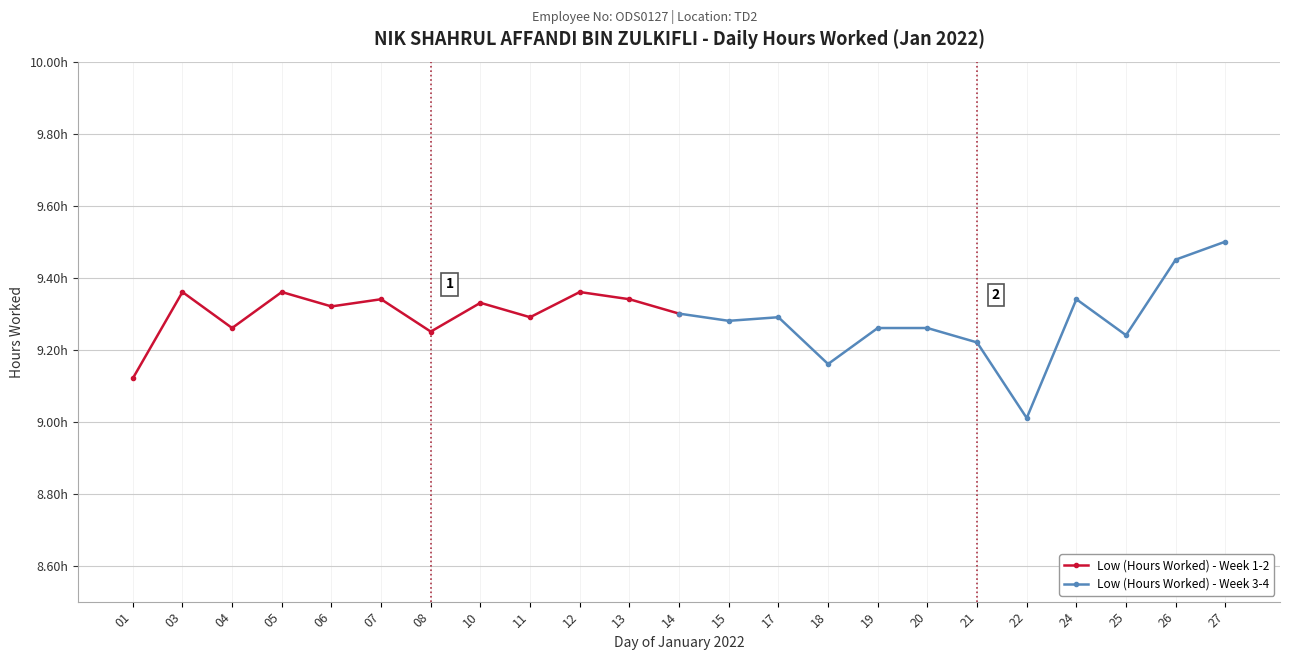

How many interior local valleys does the Low (Hours Worked) - Week 3-4 series have?

4